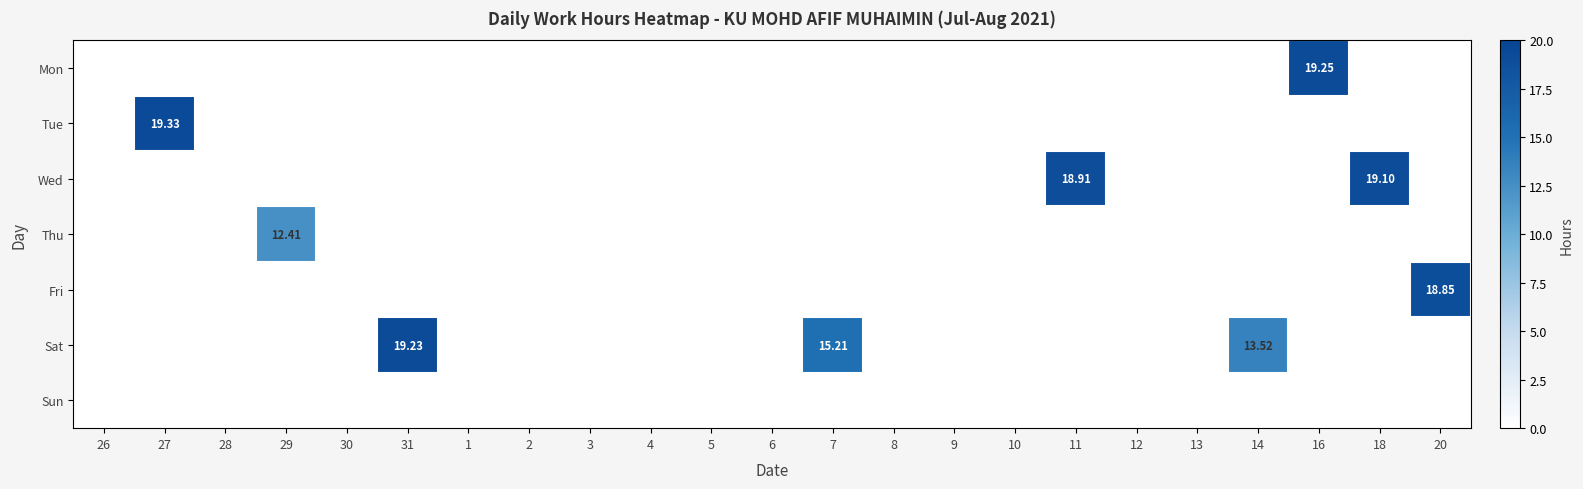

Is the value of Thu at 28 greater than the value of Sat at 26?

No